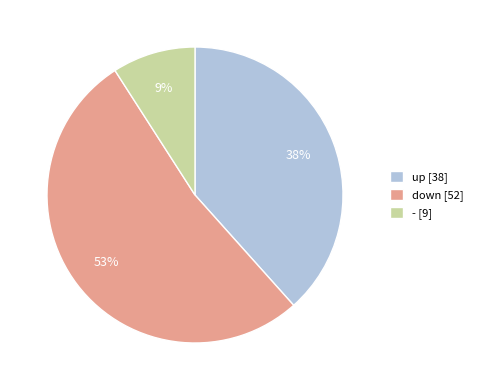

Count the number of slices in the pie.

3